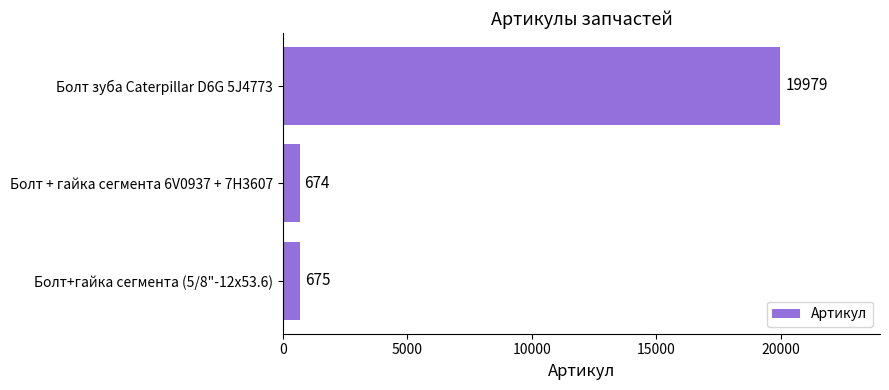

Reading top to bottom, transcribe all the data shown in this chart.

19979	674	675